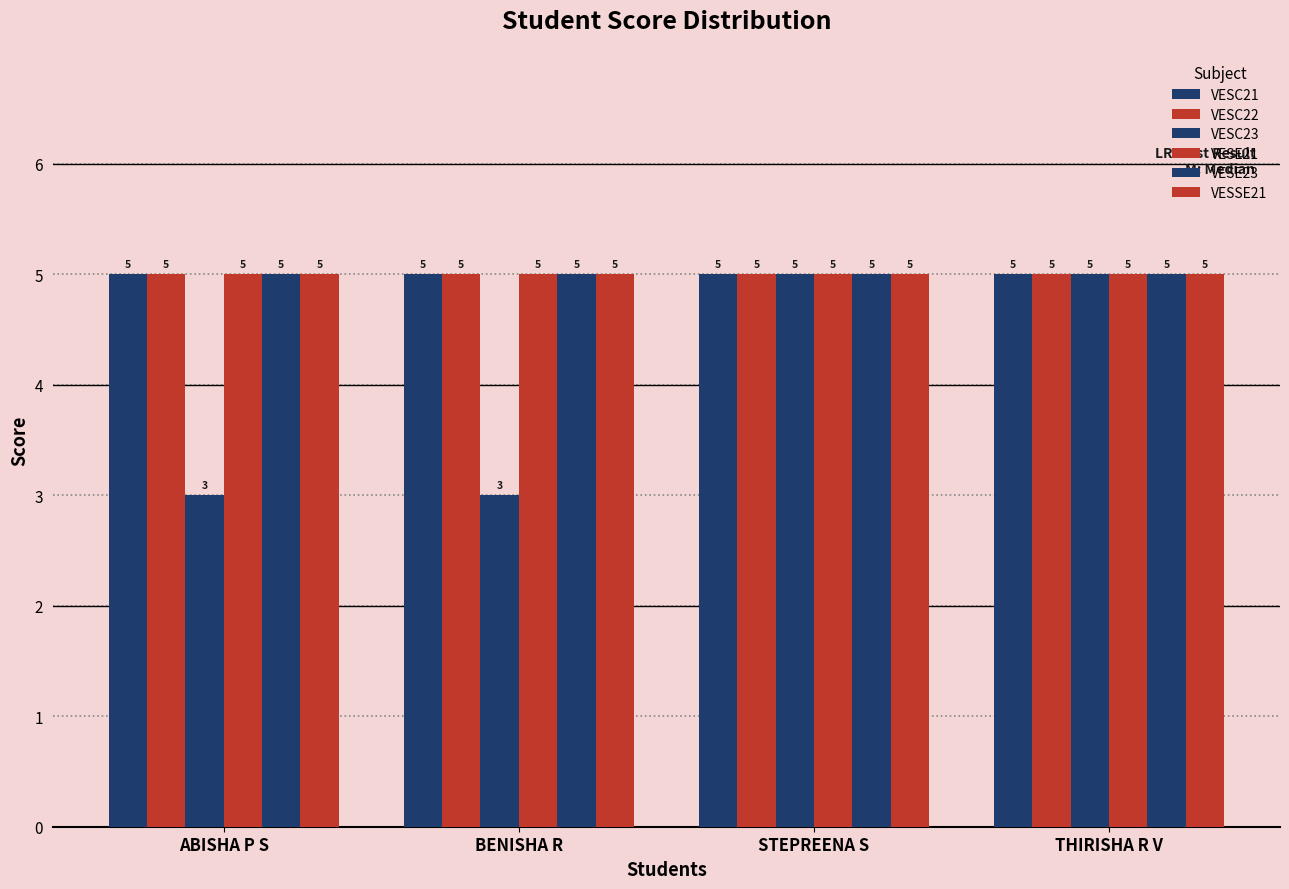

How many data points does each series have?

4